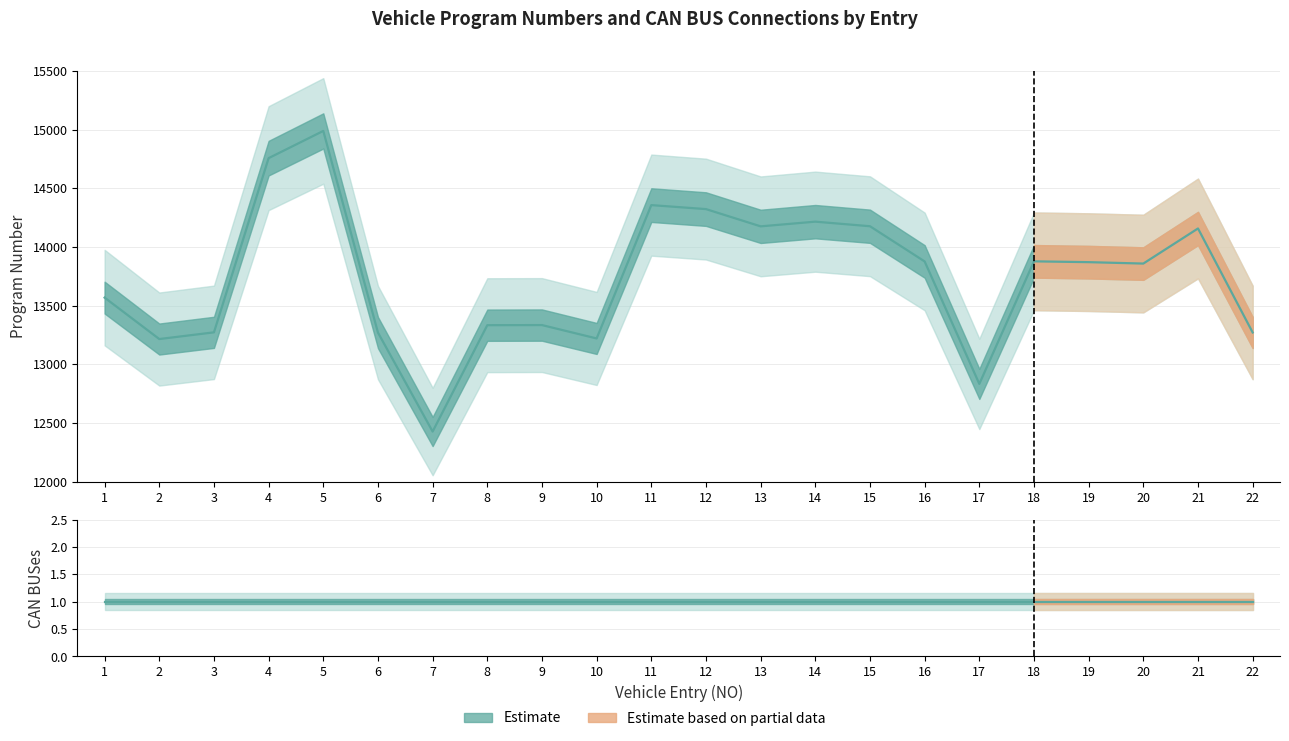

Which category has the lowest value across all series?

1